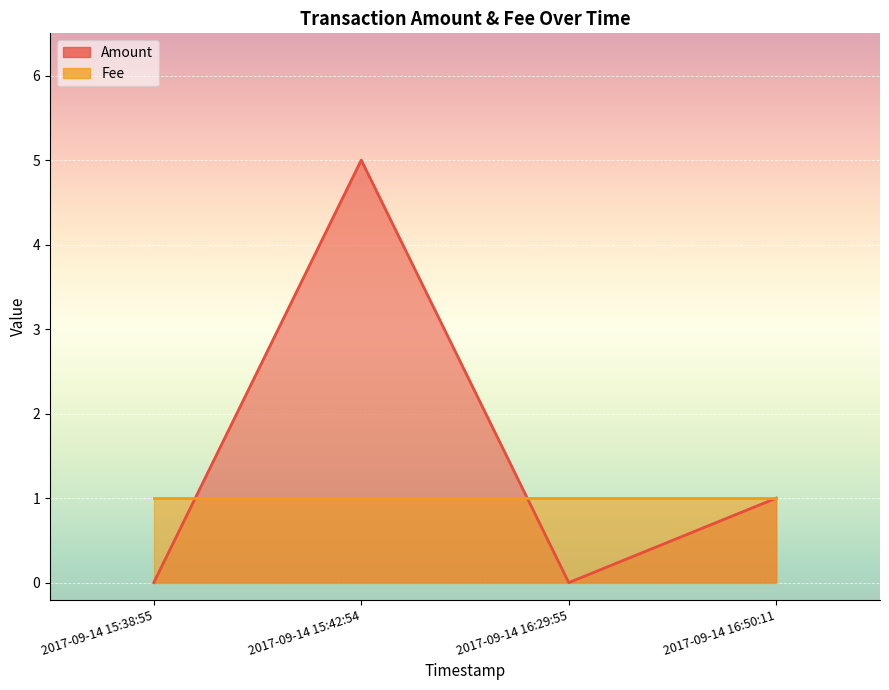

The chart shows a value of 0 at 2017-09-14 16:50:11. True or false?

False